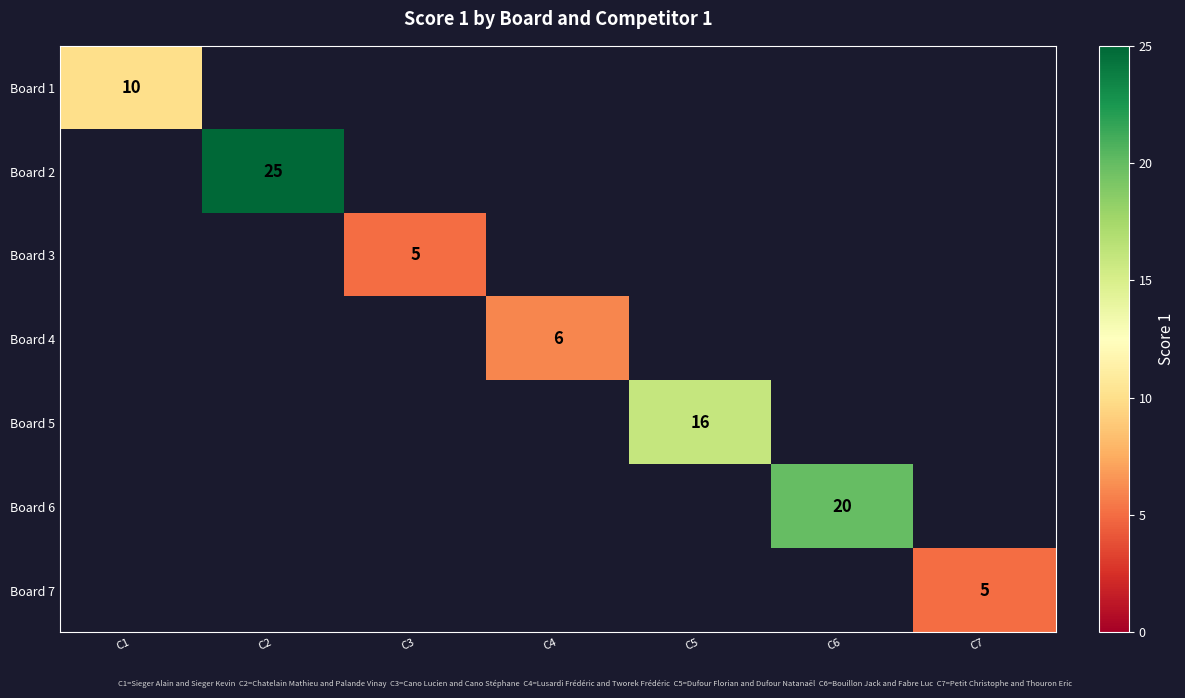

How many positive values does the Board 7 series have?

1